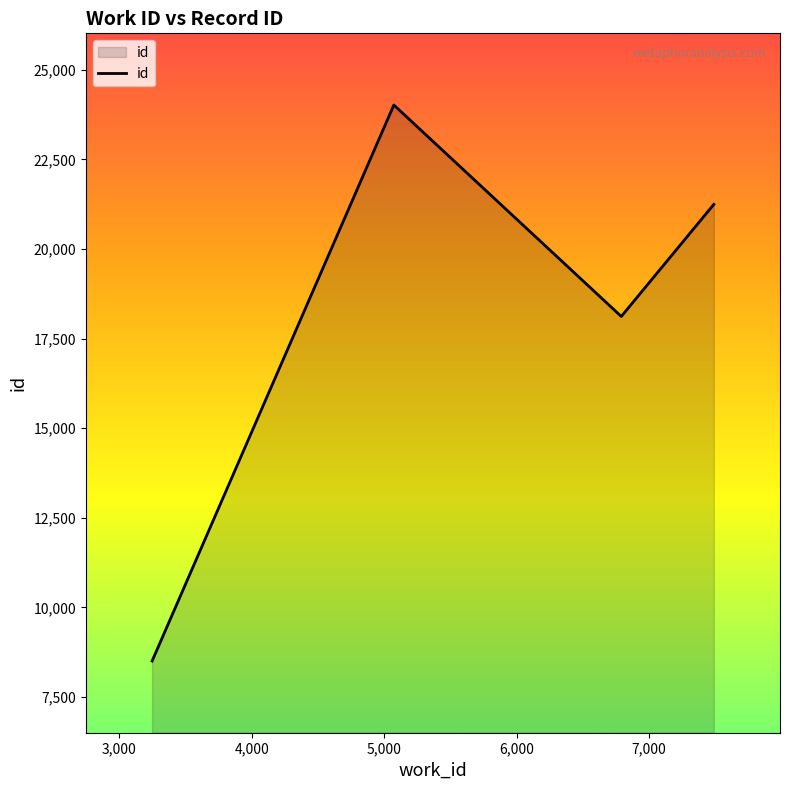

Reading left to right, list all the values displayed in this chart.

8501	24017	18117	21245